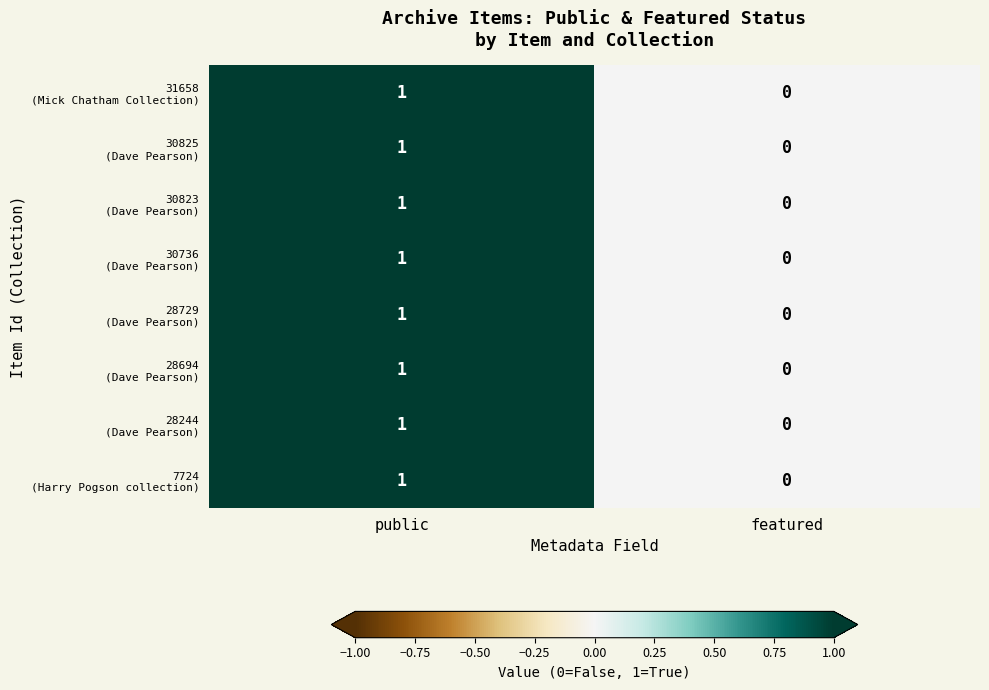

What is the total value across all series at public?

8